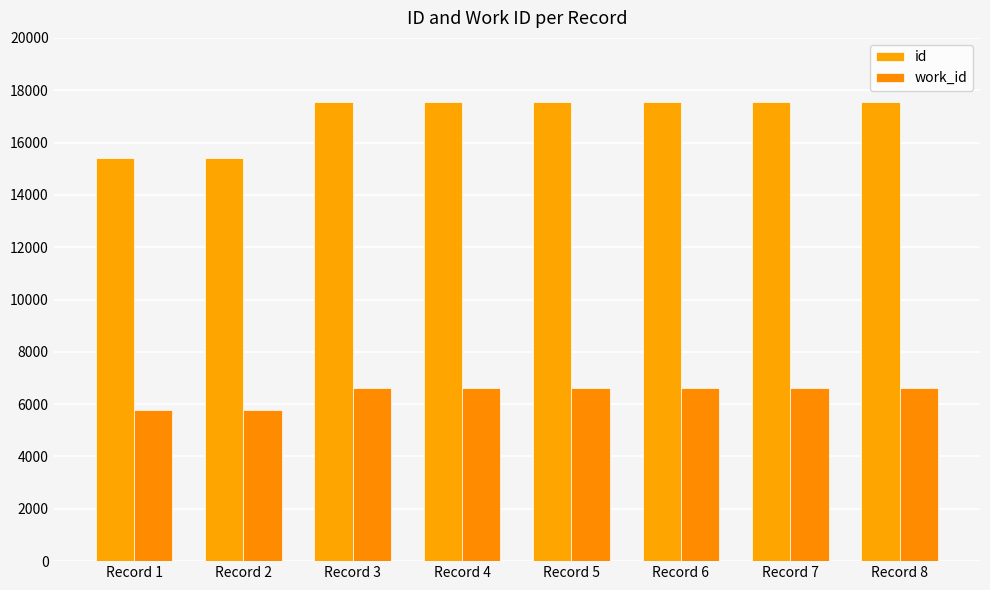

What is the sum of the work_id values at Record 8 and Record 3?

13222